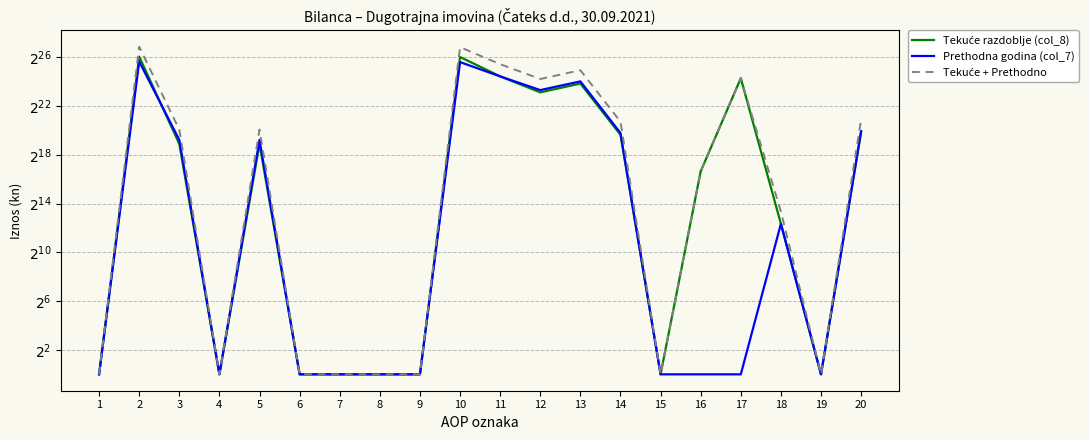

True or false: Prethodna godina (col_7) has a value of 1 at 4.

False